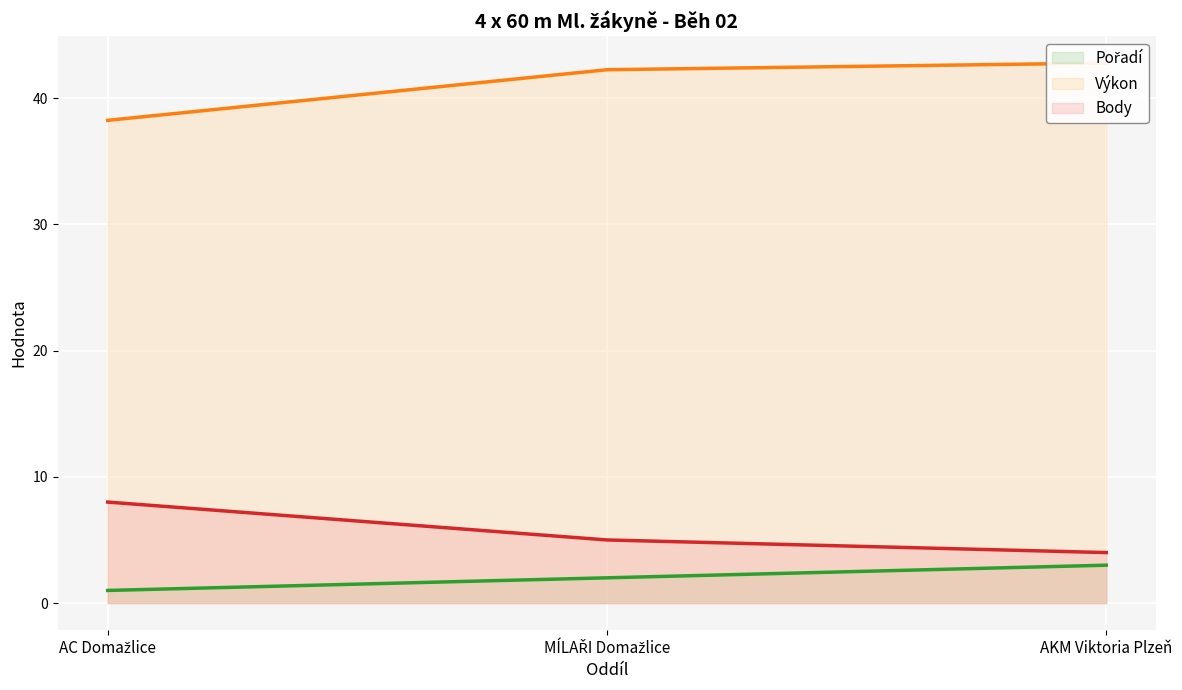

Where is Body nearest to the value 6?

MÍLAŘI Domažlice